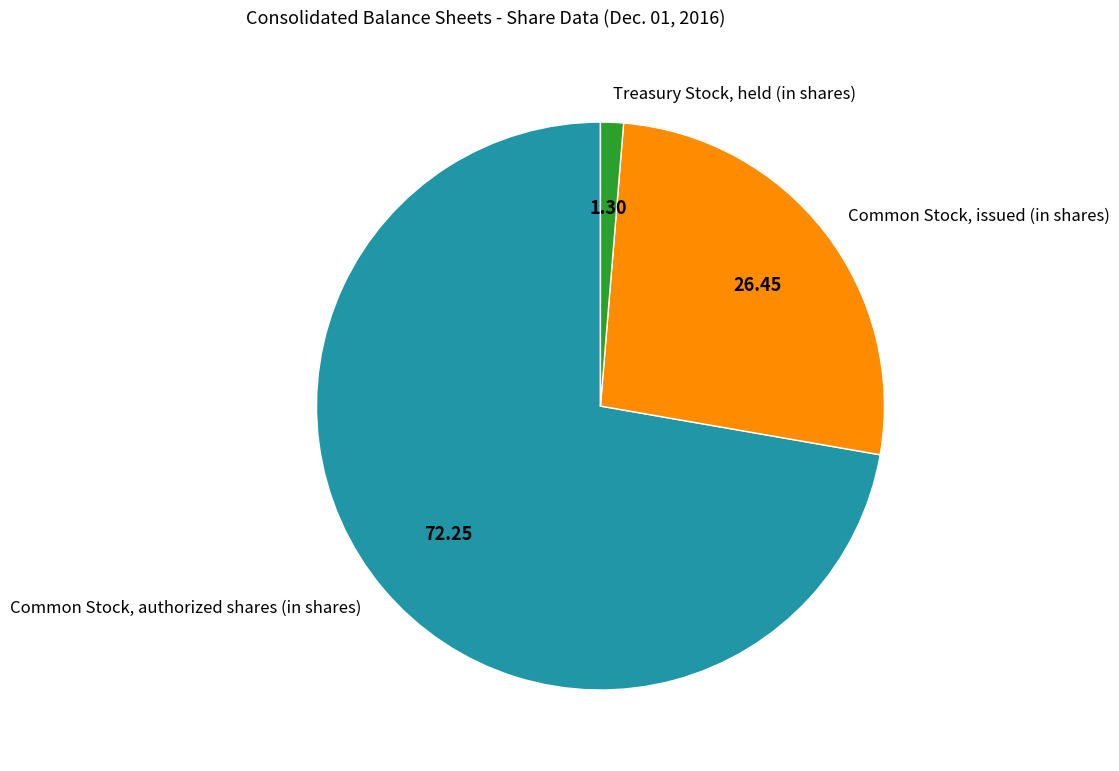

The Common Stock, issued (in shares) slice represents 37% of the pie. True or false?

False